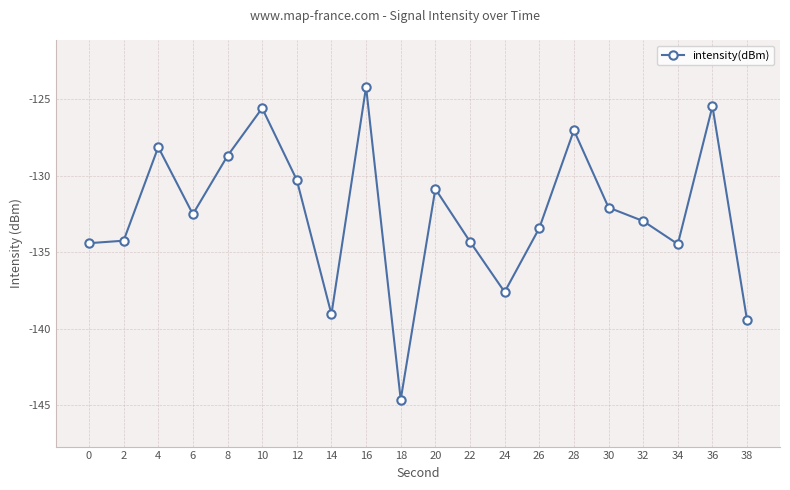

What value does the data have at 36?

-125.5